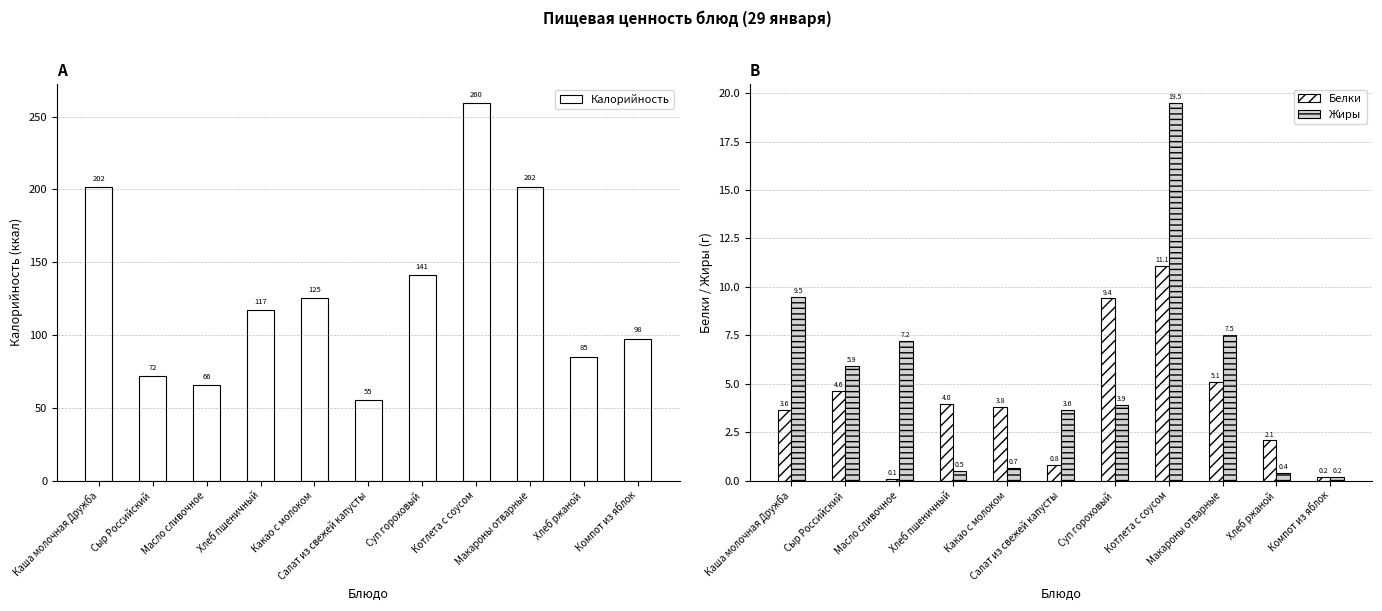

How many groups of bars are there?

11